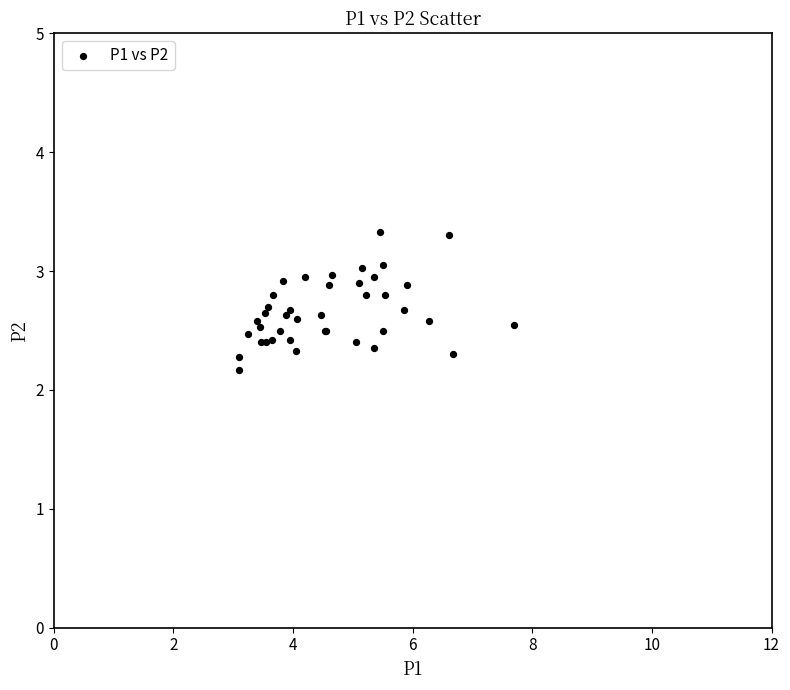

What Y value in the scatter plot is closest to 2?

2.2